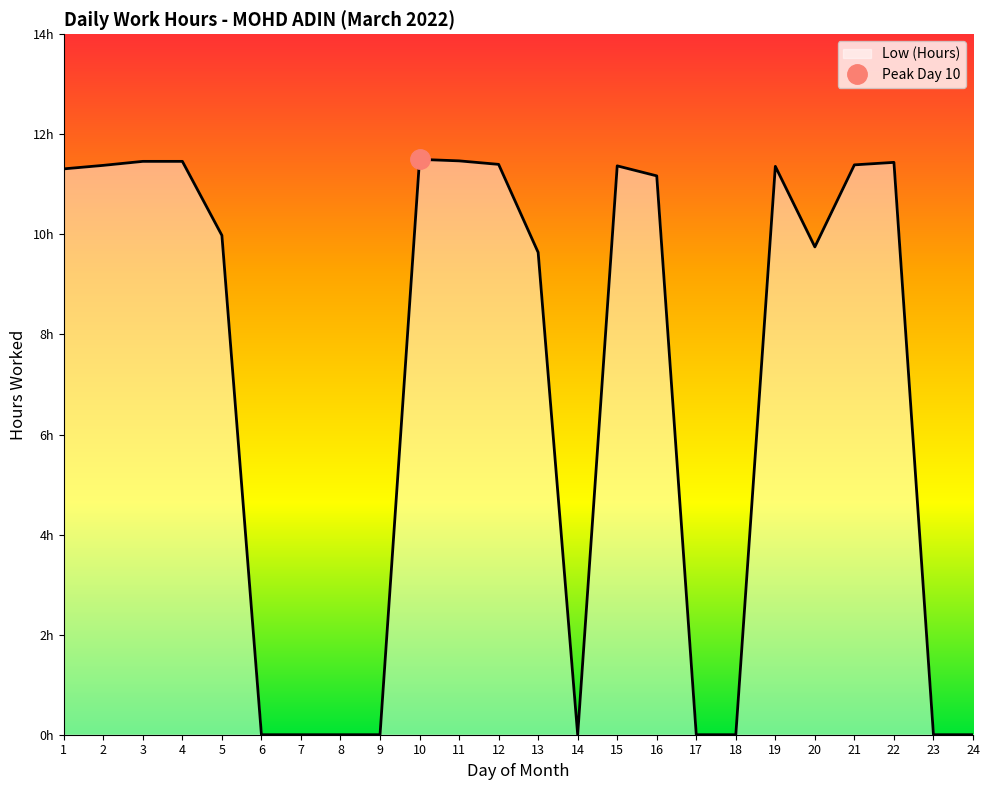

How many lines are shown in the chart?

1